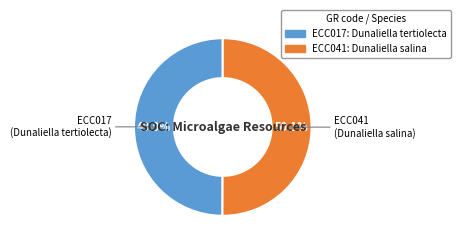

Is there a majority slice in this chart?

Yes